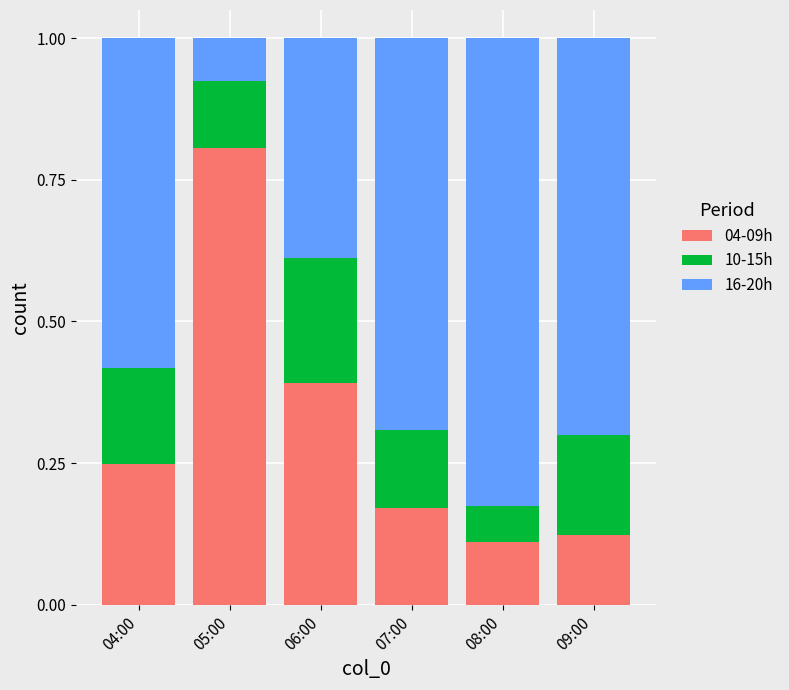

What is the average value of the 04-09h series?

0.3